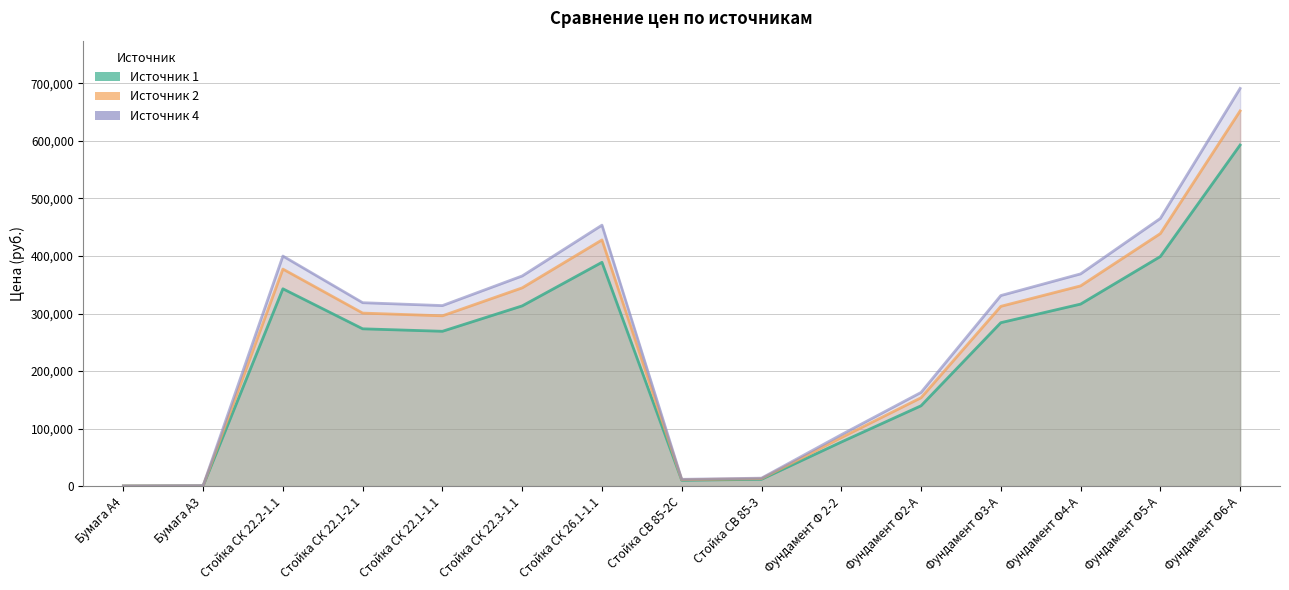

What is the label of the 6th point from the left?

Стойка СК 22.3-1.1